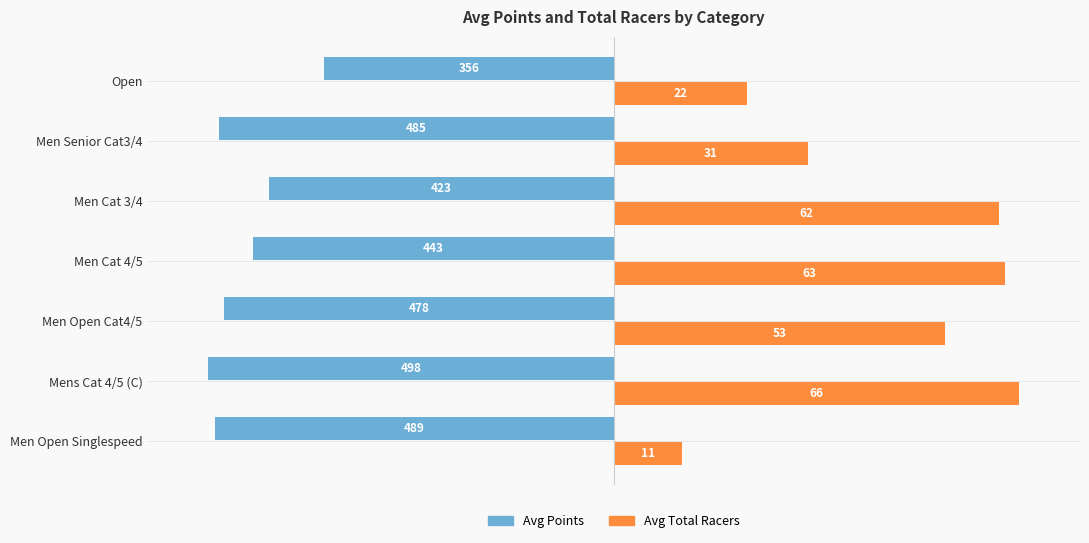

What are all the series names shown in the legend?

Avg Points, Avg Total Racers